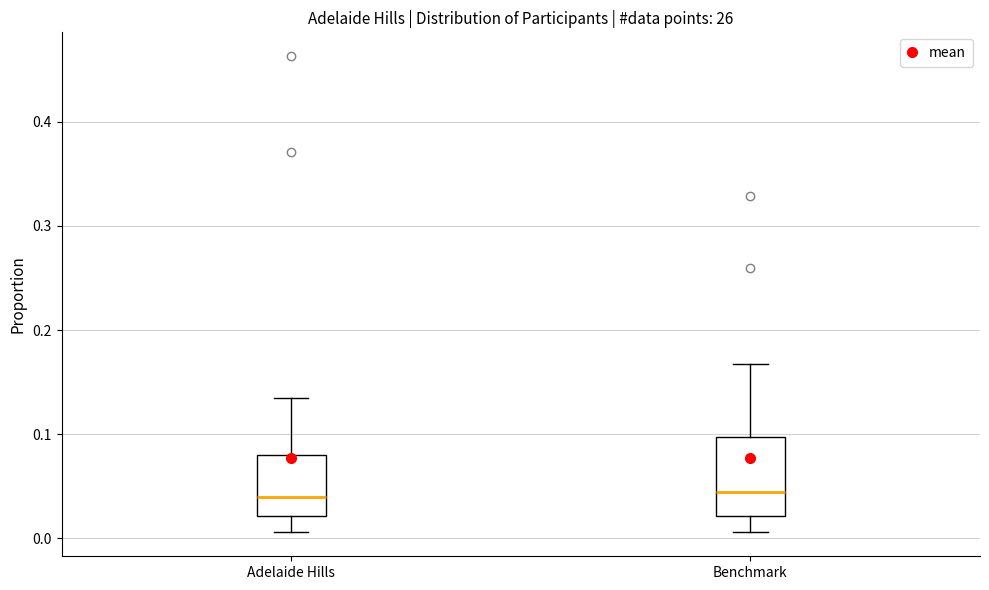

Which box is the tallest, from its lower edge to its upper edge?

Benchmark